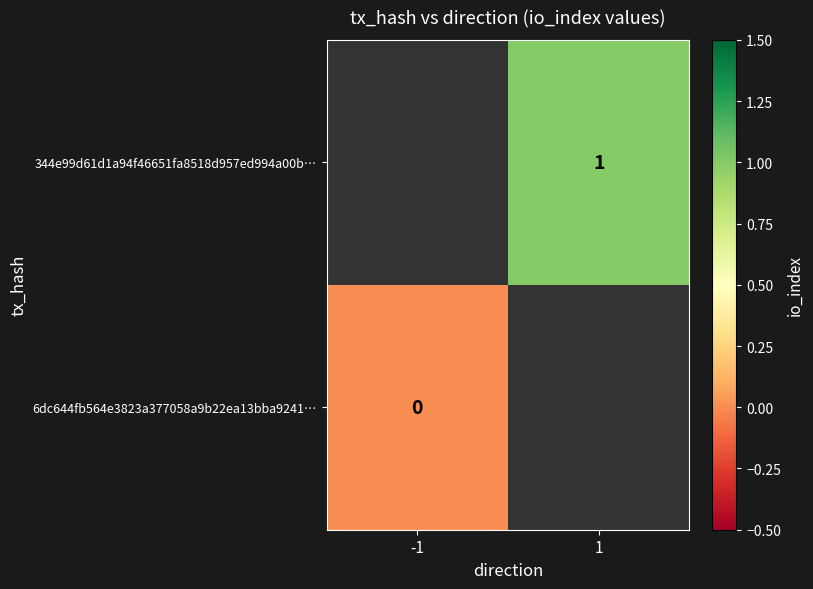

The 344e99d61d1a94f46651fa8518d957ed994a00b… series shows 0 at 1. True or false?

False